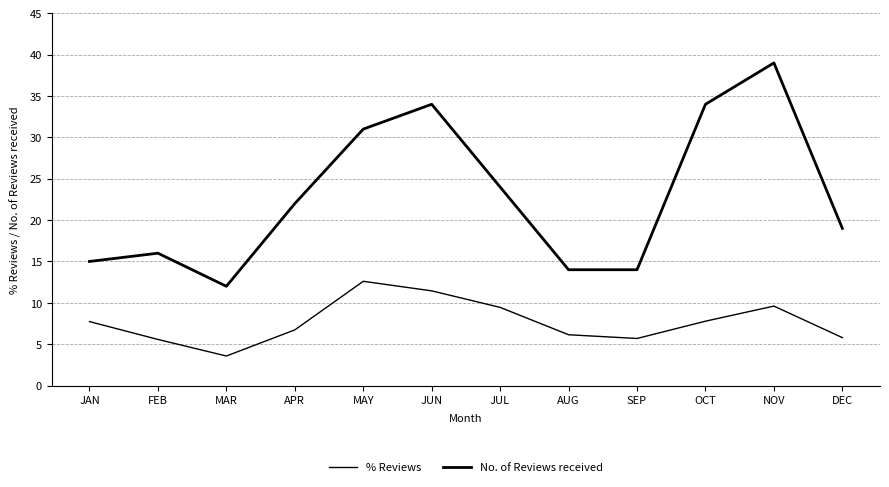

How many lines are shown in the chart?

2